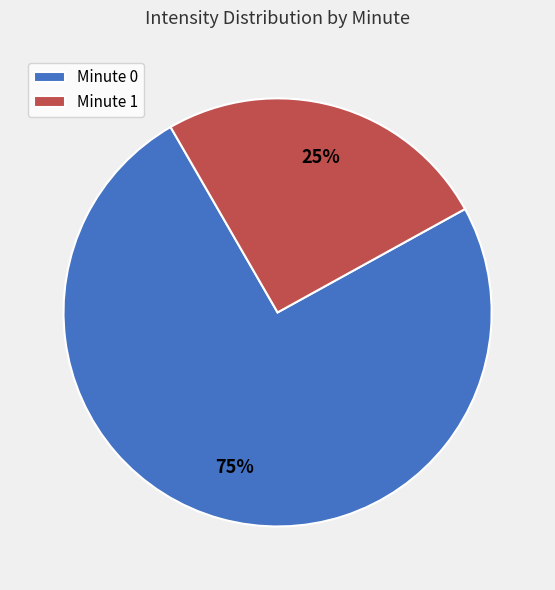

Is there any slice that represents more than half of the pie?

Yes